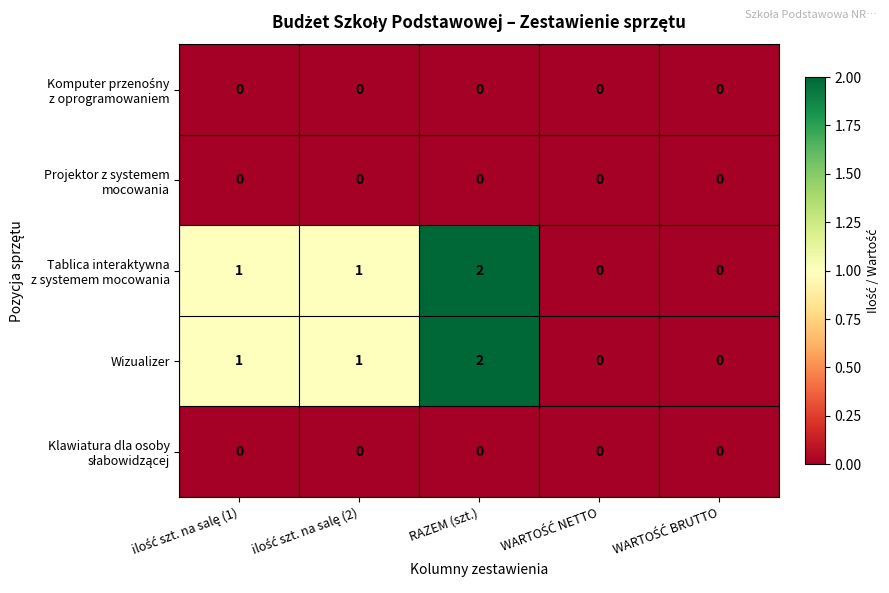

Which label corresponds to the largest value in the chart?

RAZEM (szt.)